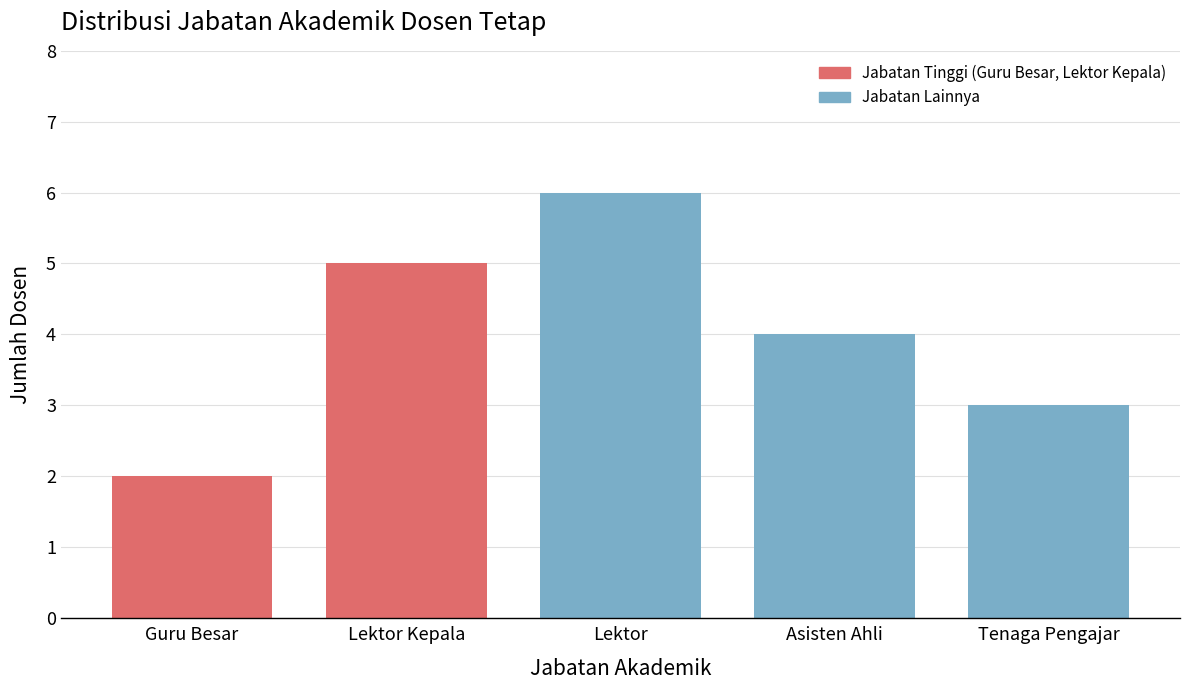

Reading left to right, what are all the values shown in this chart?

Guru Besar=2	Lektor Kepala=5	Lektor=6	Asisten Ahli=4	Tenaga Pengajar=3